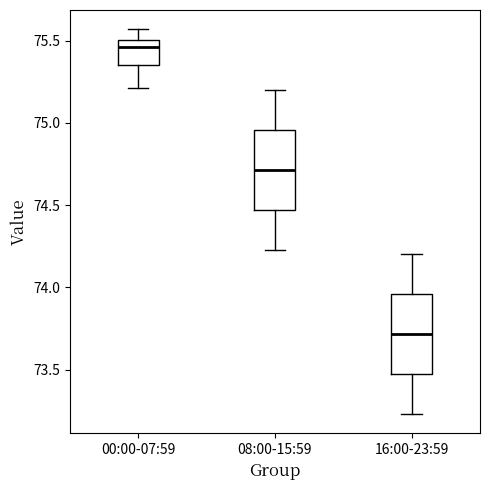

Reading left to right, read every box against the y-axis: the position of its median line, the range the box covers, and the ends of its whiskers. The values are not printed on the chart, so give them approximately, as read against the axis.

00:00-07:59: median 75.45, box 75.35 to 75.50, whiskers 75.20 to 75.55
08:00-15:59: median 74.70, box 74.45 to 74.95, whiskers 74.25 to 75.20
16:00-23:59: median 73.70, box 73.45 to 73.95, whiskers 73.25 to 74.20